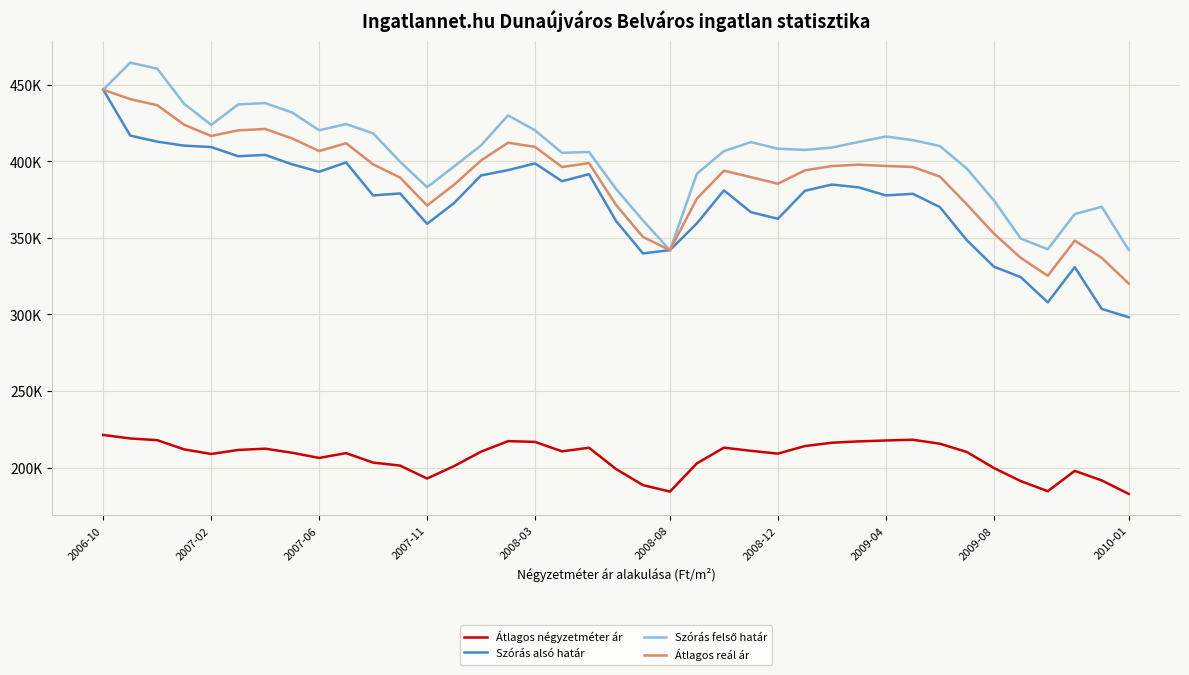

How many lines are shown in the chart?

4